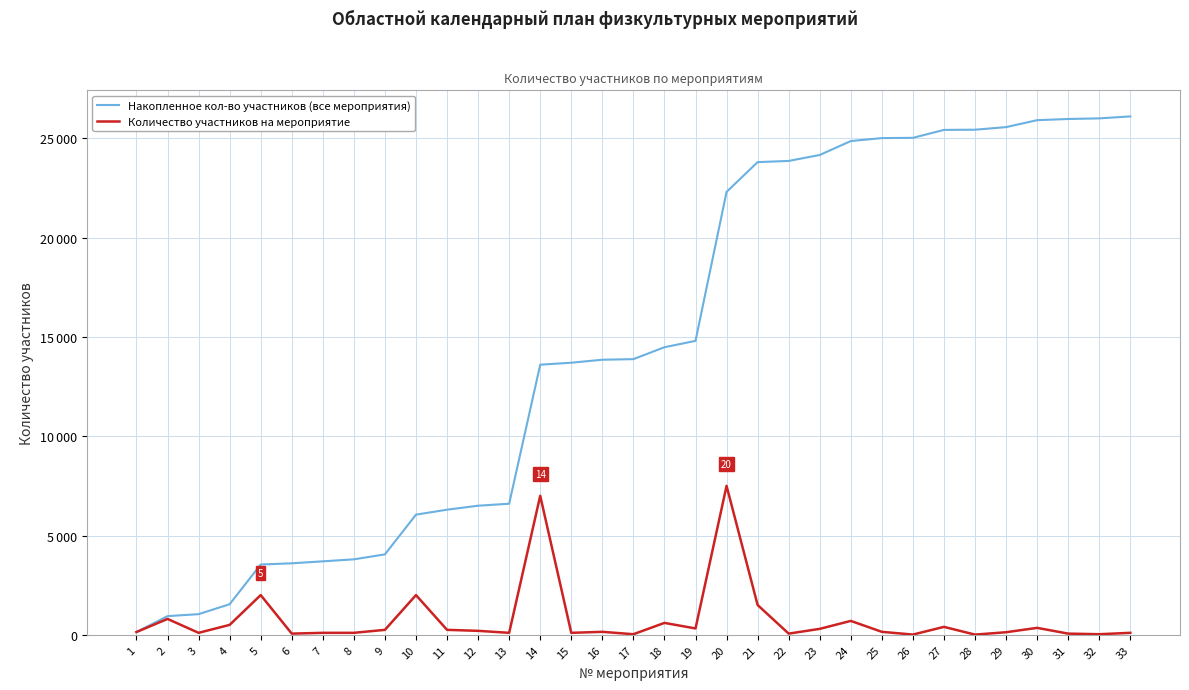

True or false: Количество участников на мероприятие and Накопленное кол-во участников (все мероприятия) intersect in this chart.

False